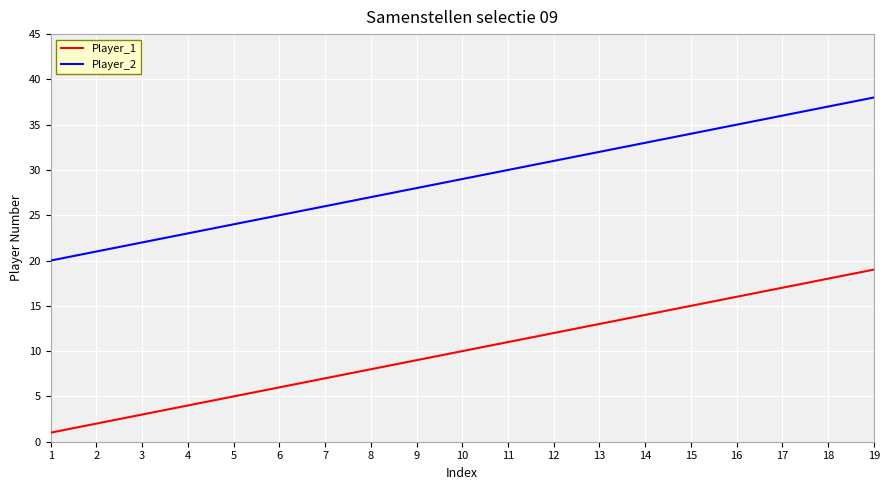

At which category does the chart reach its peak across all series?

19